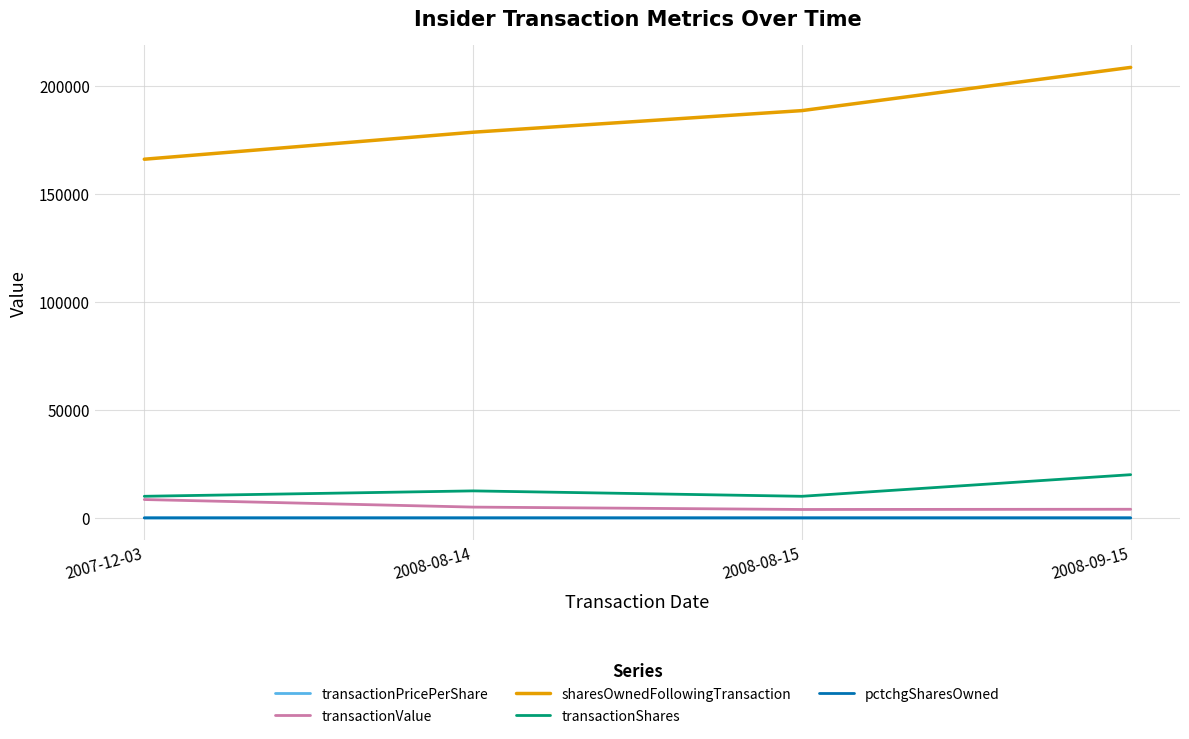

Rank the categories by sharesOwnedFollowingTransaction value from lowest to highest.

2007-12-03, 2008-08-14, 2008-08-15, 2008-09-15